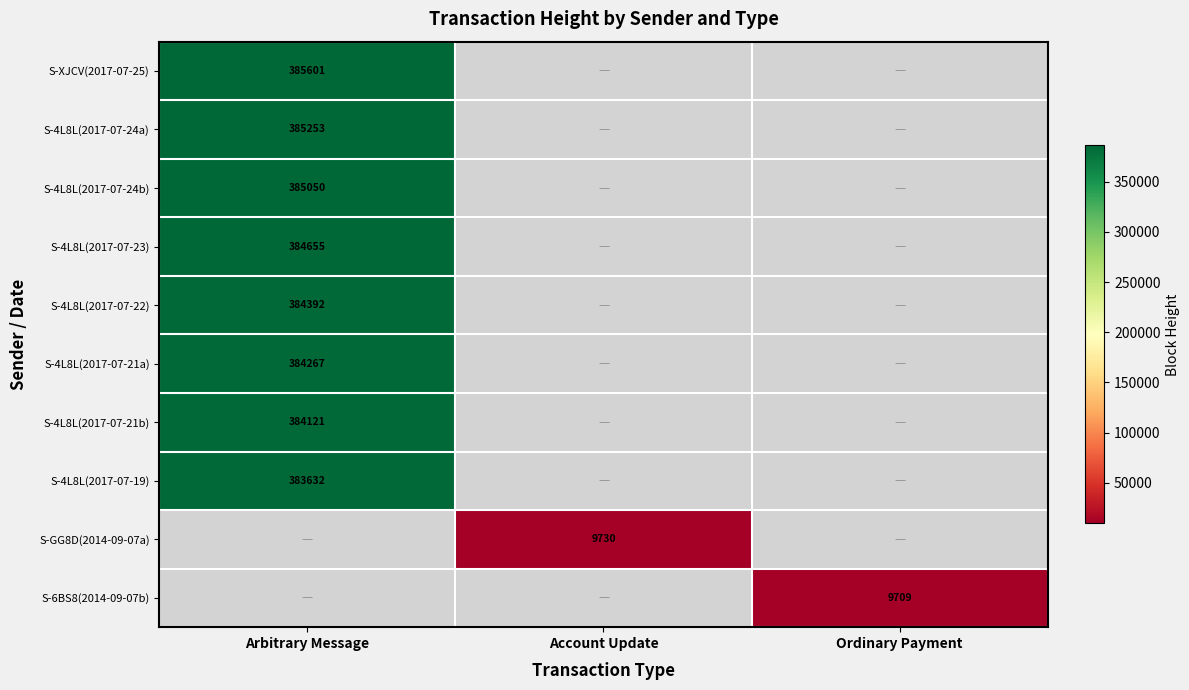

True or false: S-4L8L(2017-07-19) has a value of 603402 at Arbitrary Message.

False